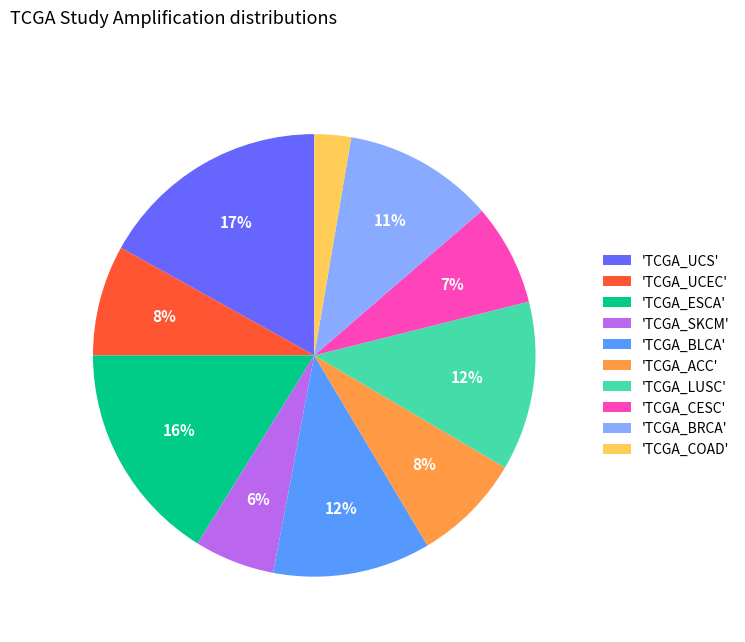

True or false: 'TCGA_COAD' accounts for 3% of the total.

True